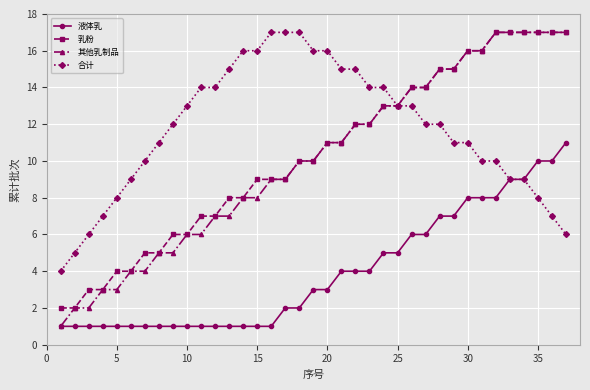

Which series has the largest total across all categories?

合计